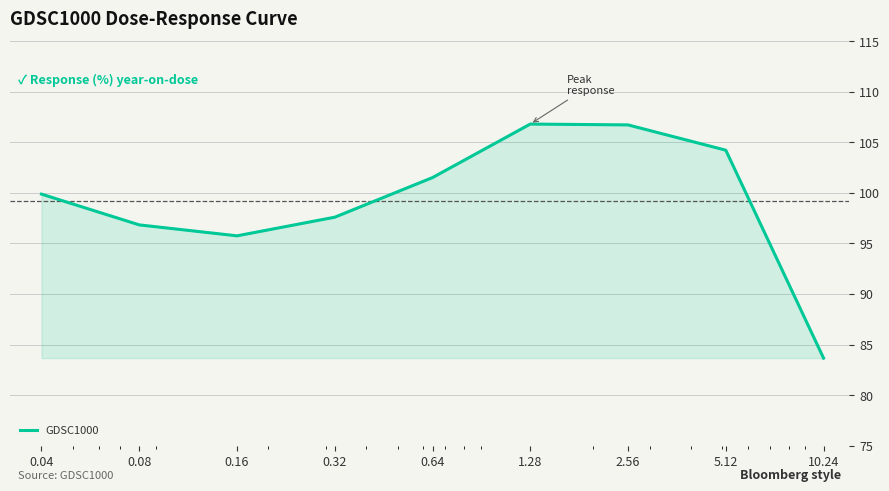

What is the greatest value displayed?

106.8